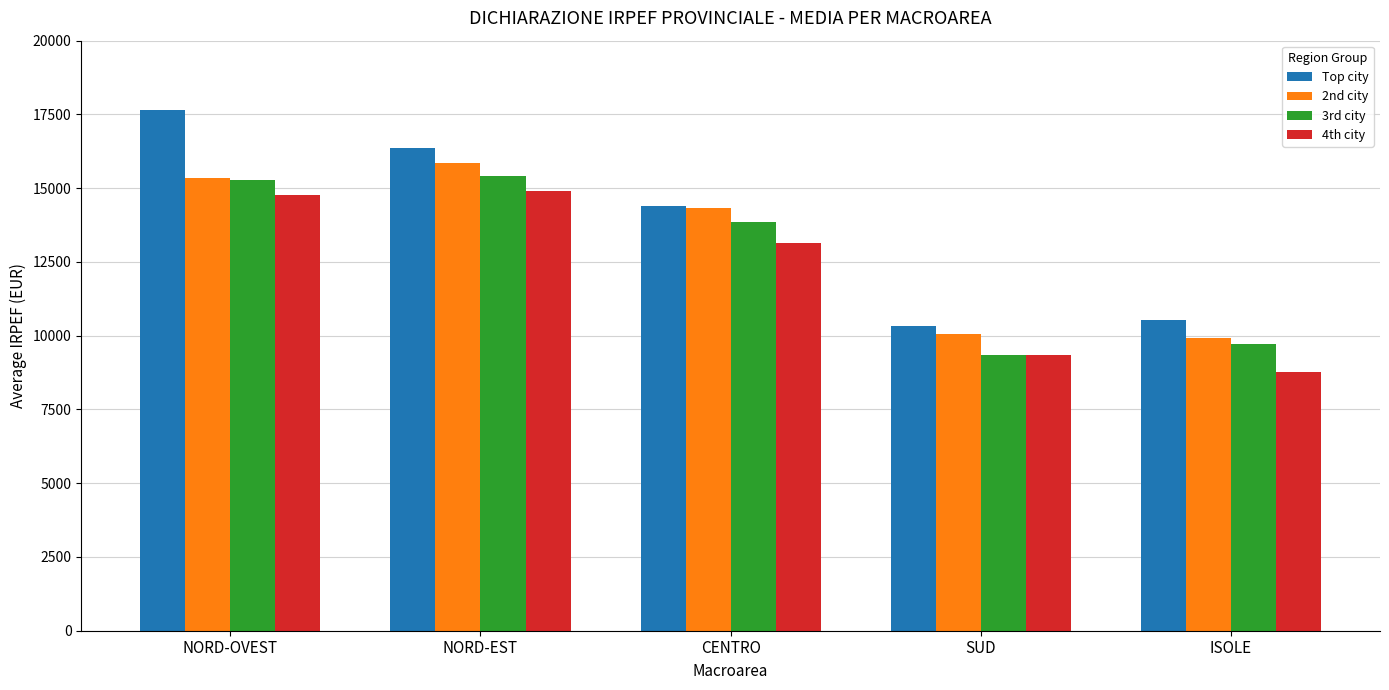

The value of 3rd city at CENTRO is 13840. True or false?

True